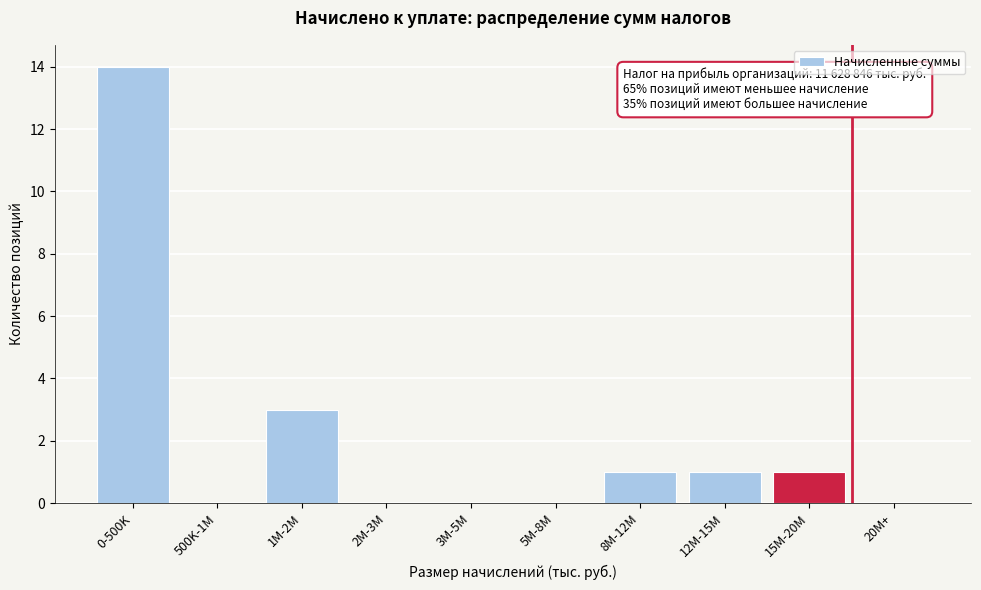

Reading right to left, extract all data points from this chart.

20M+=0	15M-20M=1	12M-15M=1	8M-12M=1	5M-8M=0	3M-5M=0	2M-3M=0	1M-2M=3	500K-1M=0	0-500K=14